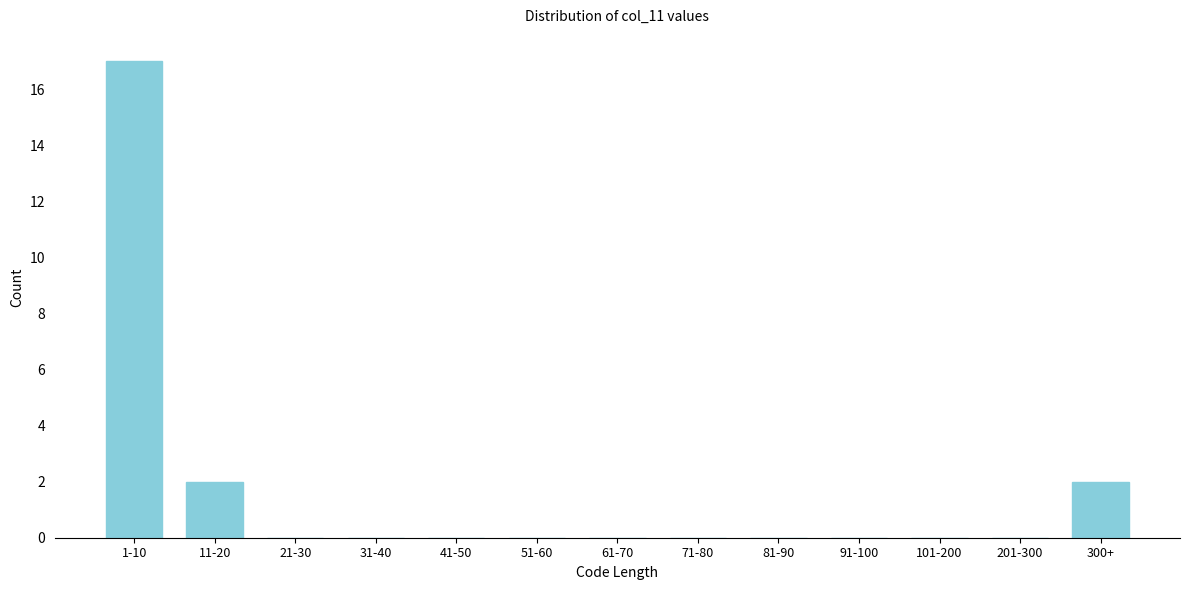

Reading left to right, extract all data points from this chart.

1-10=17	11-20=2	21-30=0	31-40=0	41-50=0	51-60=0	61-70=0	71-80=0	81-90=0	91-100=0	101-200=0	201-300=0	300+=2